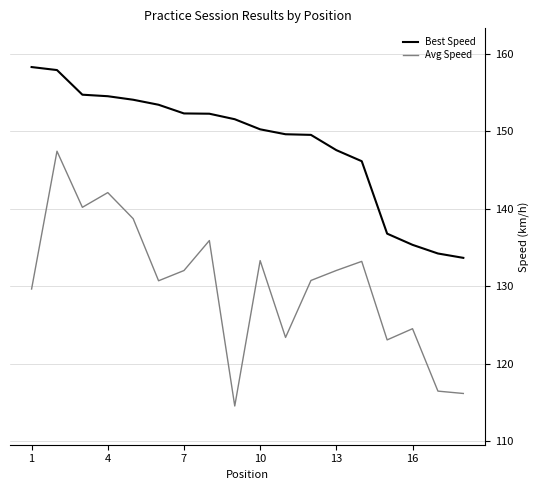

Which series has the largest range (max minus min)?

Avg Speed